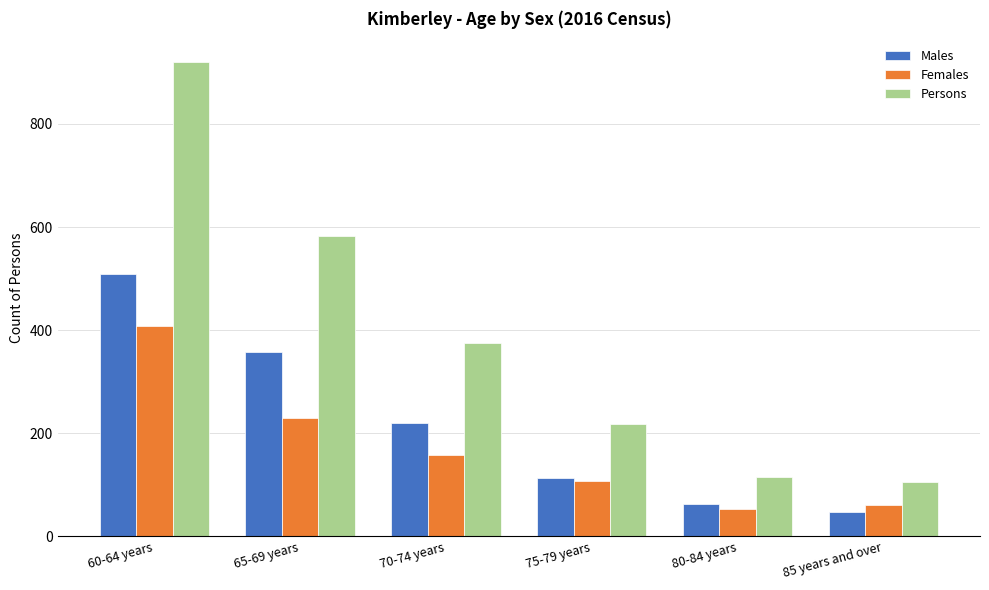

What is the average value of the Females series?

169